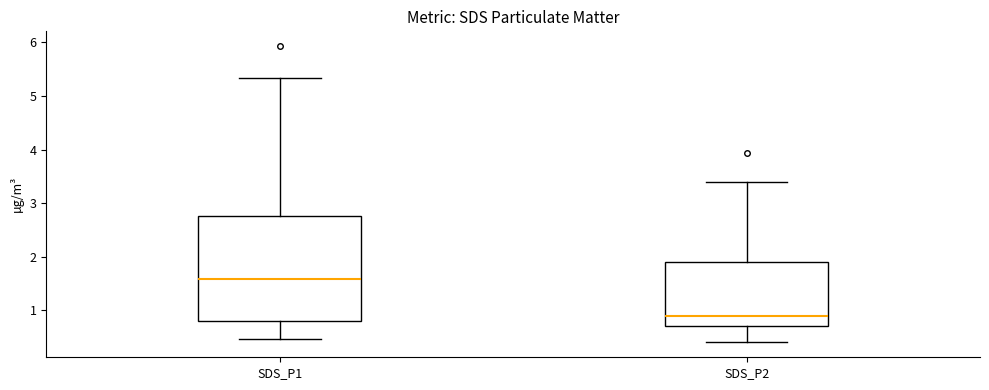

Reading left to right, transcribe this box plot: for each box, give where its median line is, the range the box spans, and where its two whiskers end, as read against the y-axis. The values are not printed on the chart, so give them approximately, as read against the axis.

SDS_P1: median 1.6, box 0.8 to 2.8, whiskers 0.5 to 5.3
SDS_P2: median 0.9, box 0.7 to 1.9, whiskers 0.4 to 3.4